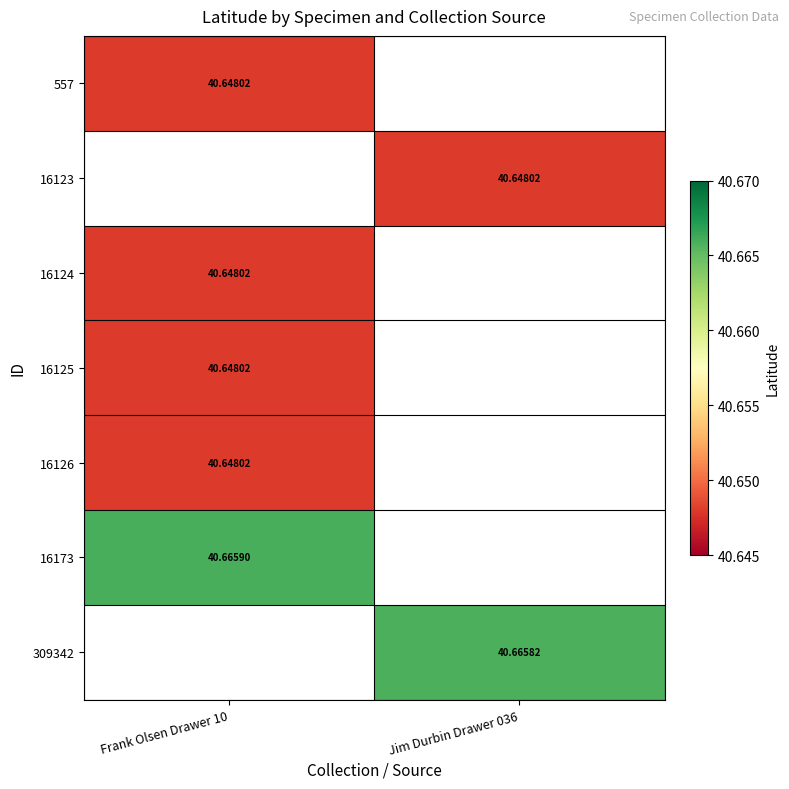

What is the maximum value for 16125?

40.6